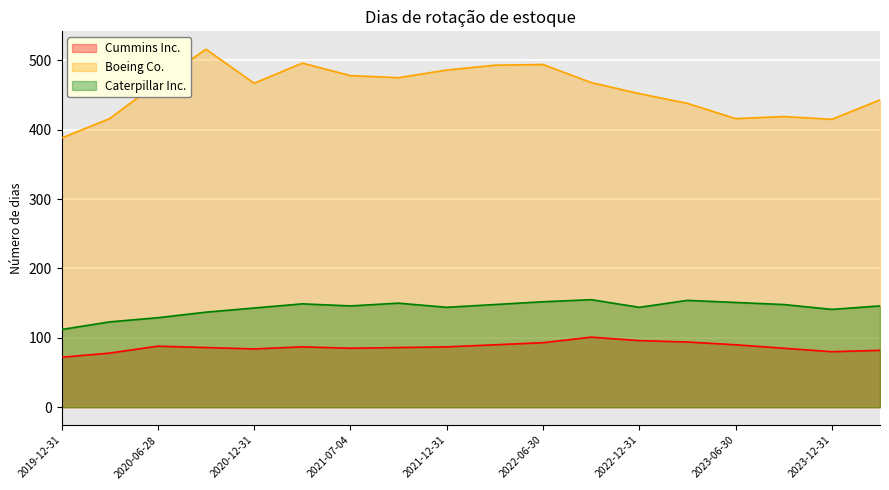

Does the chart display data point markers on the line(s)?

No